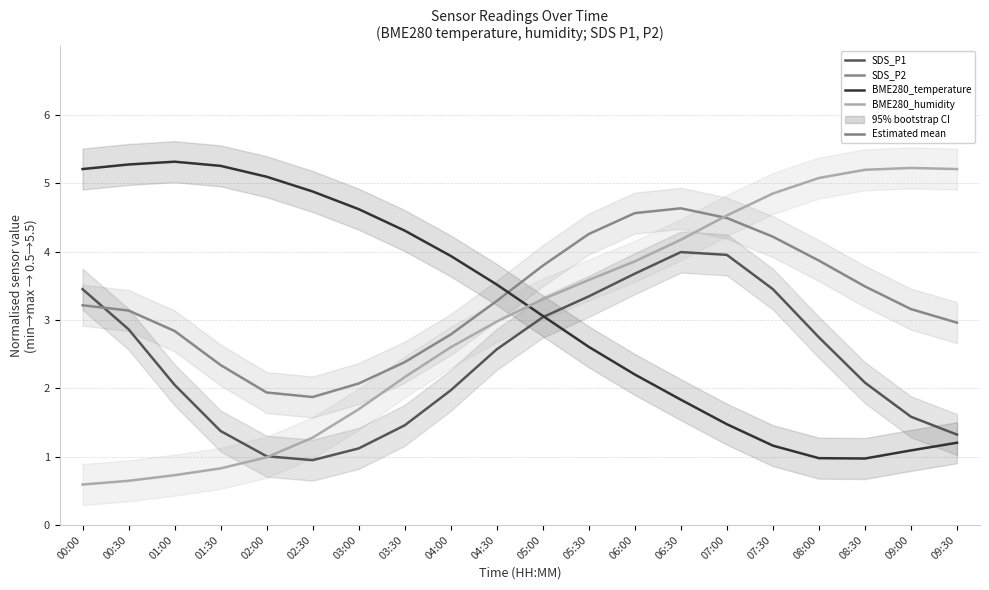

At which category does the chart reach its minimum across all series?

00:00